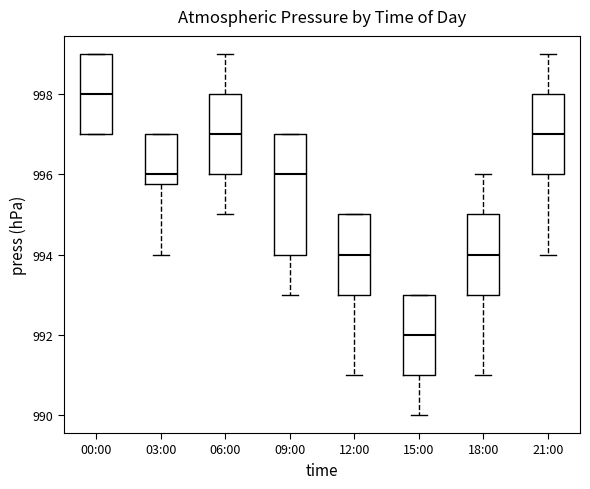

Reading left to right, read every box against the y-axis: the position of its median line, the range the box covers, and the ends of its whiskers. The values are not printed on the chart, so give them approximately, as read against the axis.

00:00: median 998.0, box 997.0 to 999.0, whiskers 997.0 to 999.0
03:00: median 996.0, box 995.8 to 997.0, whiskers 994.0 to 997.0
06:00: median 997.0, box 996.0 to 998.0, whiskers 995.0 to 999.0
09:00: median 996.0, box 994.0 to 997.0, whiskers 993.0 to 997.0
12:00: median 994.0, box 993.0 to 995.0, whiskers 991.0 to 995.0
15:00: median 992.0, box 991.0 to 993.0, whiskers 990.0 to 993.0
18:00: median 994.0, box 993.0 to 995.0, whiskers 991.0 to 996.0
21:00: median 997.0, box 996.0 to 998.0, whiskers 994.0 to 999.0